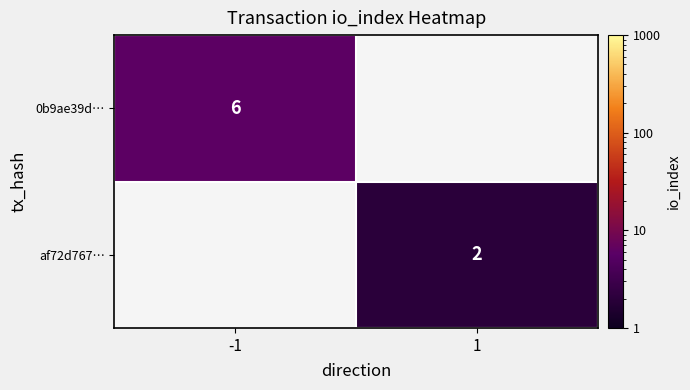

True or false: 0b9ae39d… has a value of 9 at -1.

False